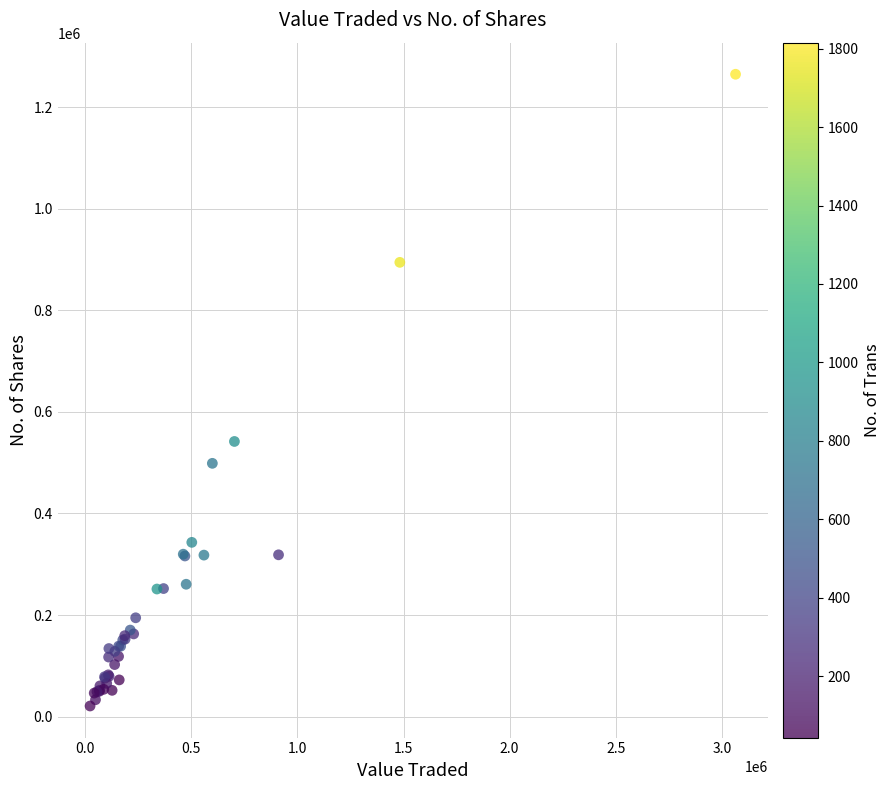

What Y value in the scatter plot is closest to 642854?

541766